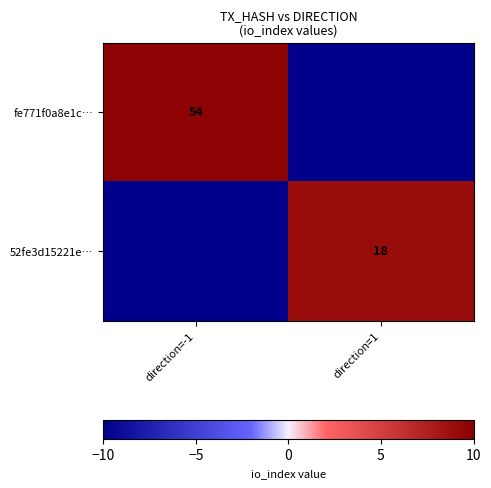

Is the value of fe771f0a8e1c… at direction=-1 greater than the value of 52fe3d15221e… at direction=1?

Yes